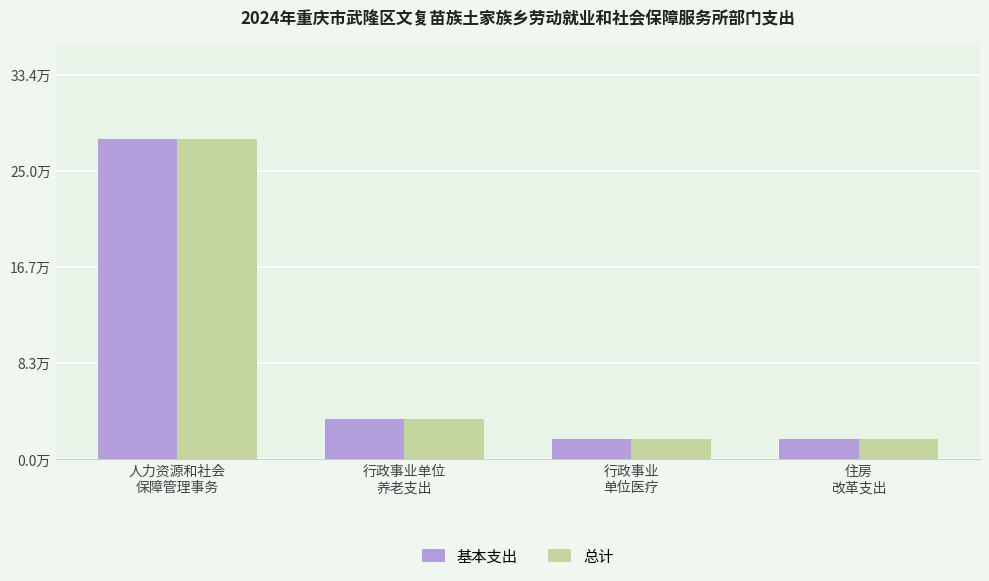

Reading right to left, extract all data points from this chart.

基本支出: 1.8	1.8	3.5	27.8
总计: 1.8	1.8	3.5	27.8